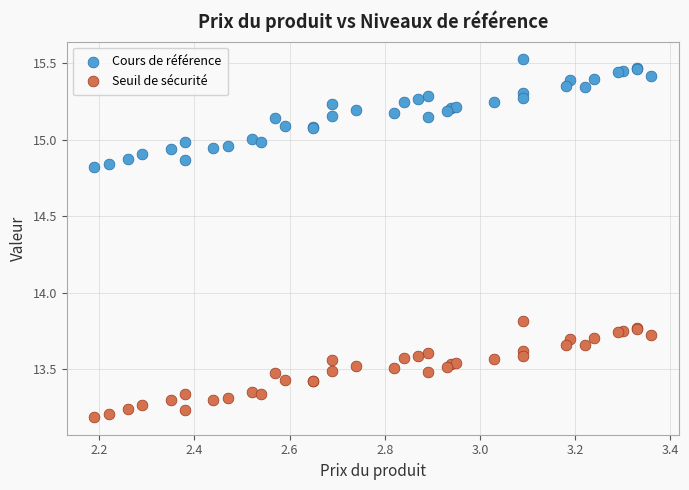

Which series contains the highest Y value?

Cours de référence